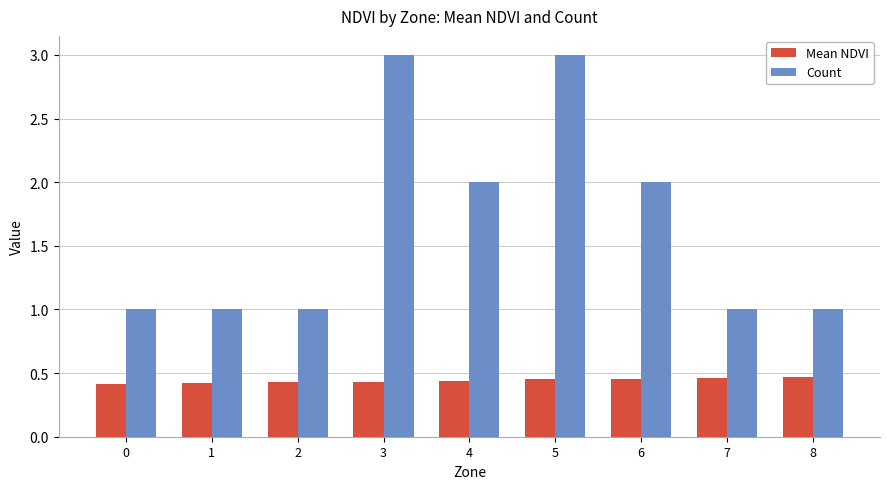

What is the maximum value shown in the chart?

3.0